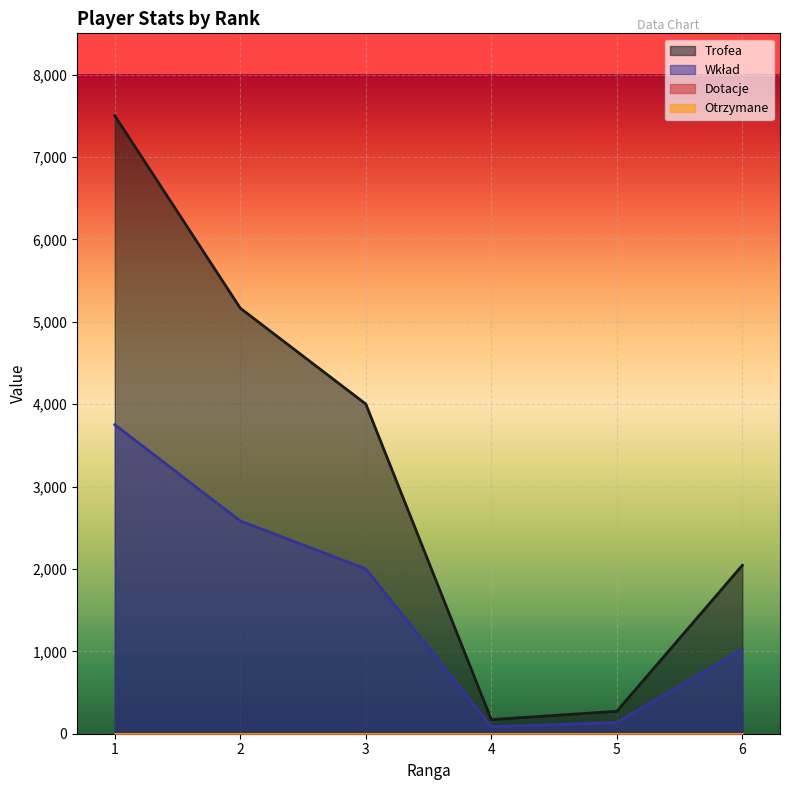

What is the average value of the Wkład series?

1596